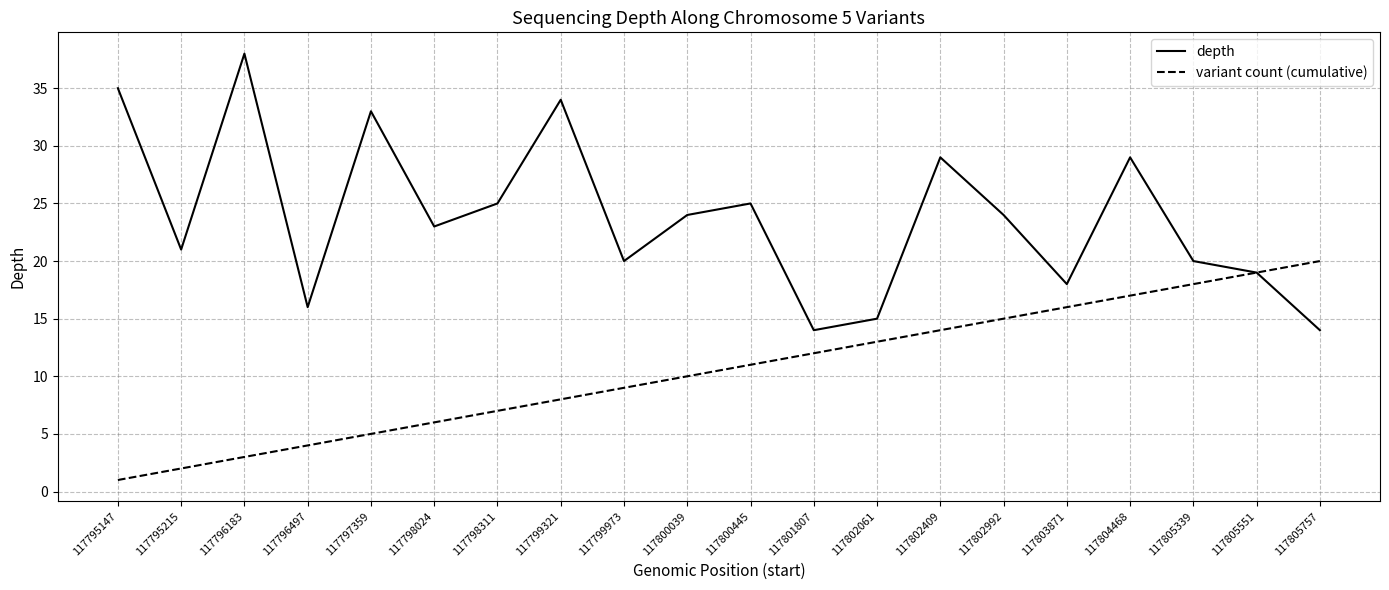

Between 117795147 and 117796497, which series saw the biggest shift?

depth